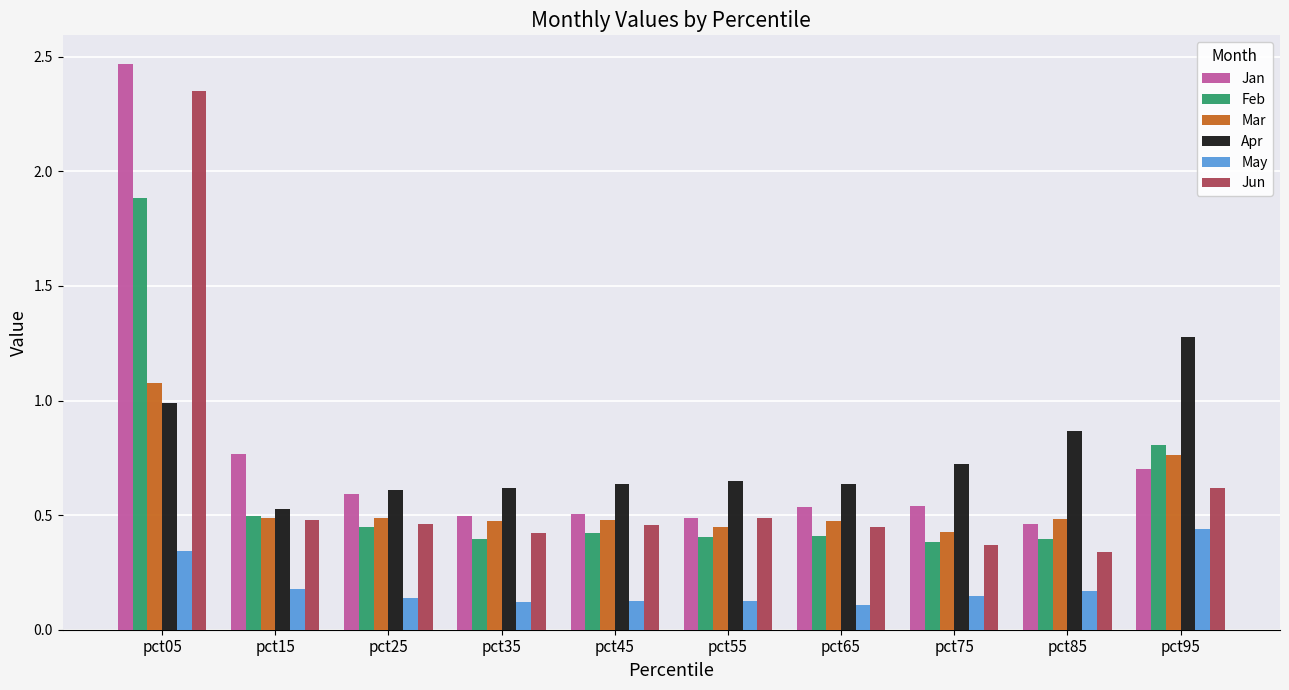

Where is Feb nearest to the value 1?

pct95